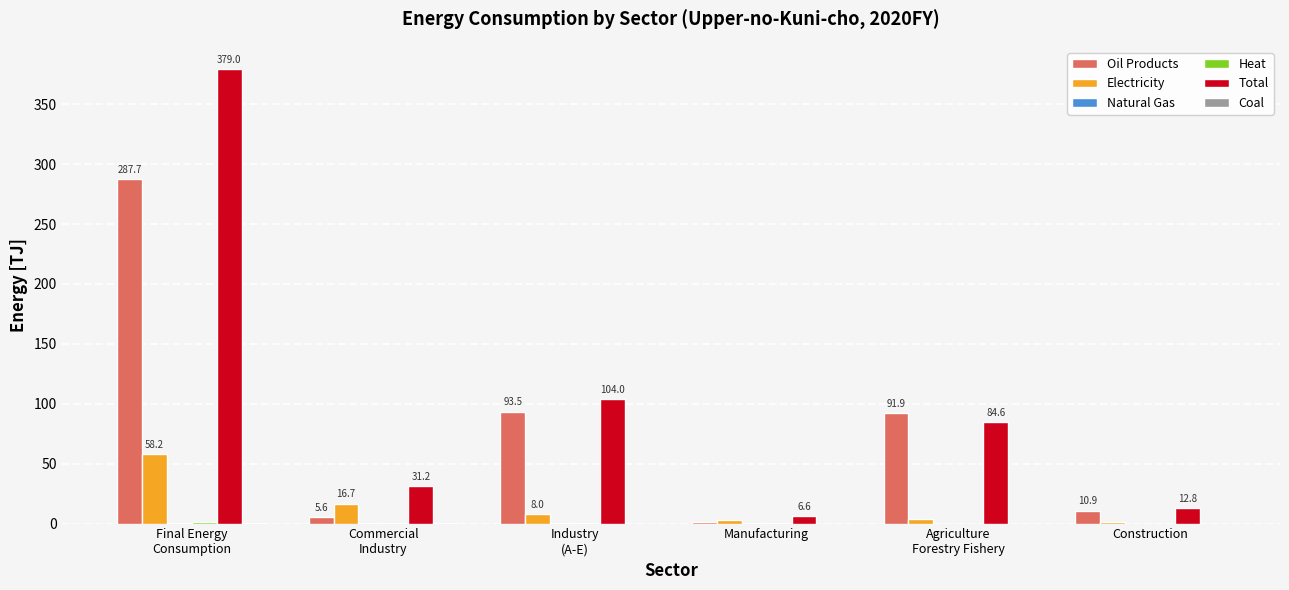

Which series has the largest total across all categories?

Total